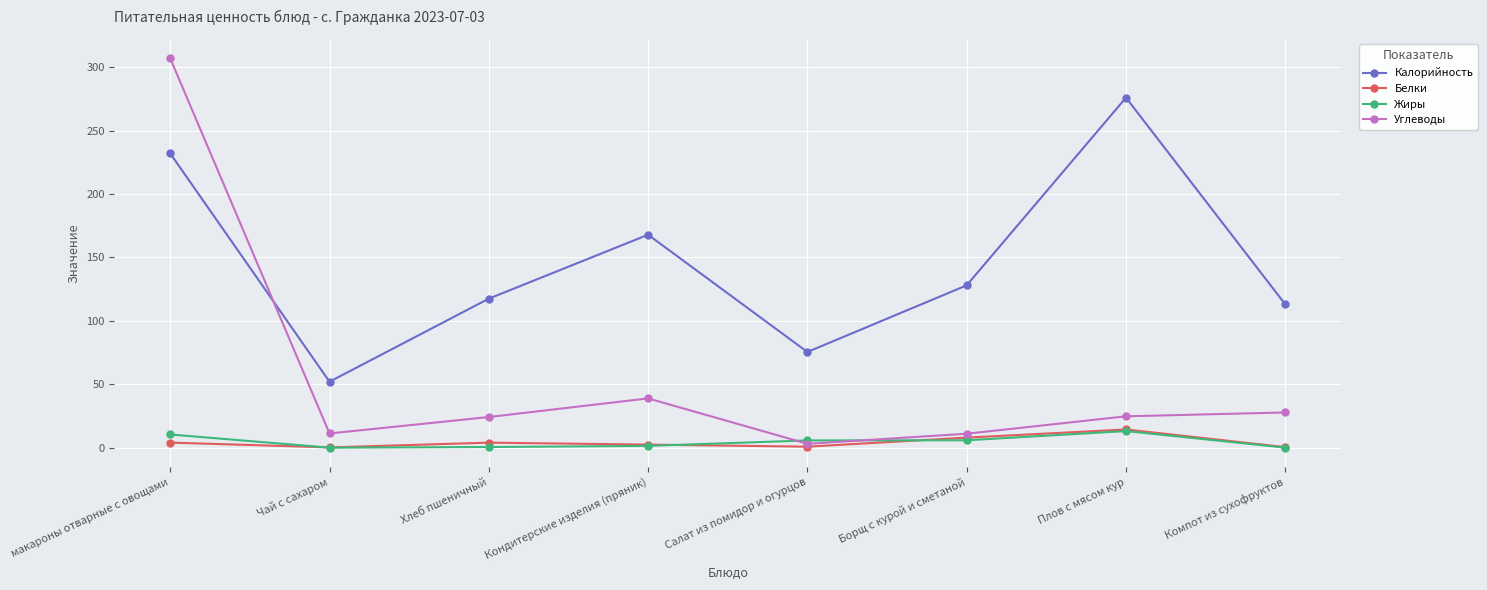

How many values in the Углеводы series are below 24?

3